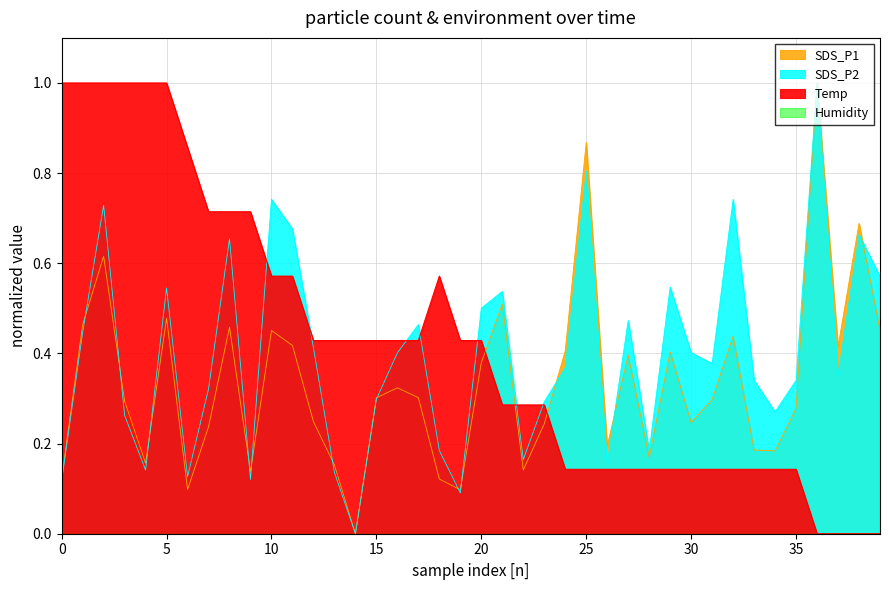

What is the label of the 17th point from the right?

23